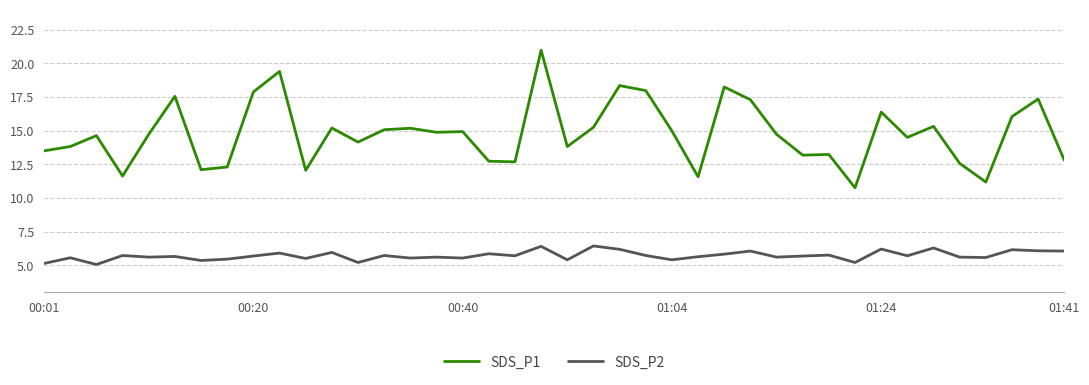

Which series has the largest total across all categories?

SDS_P1